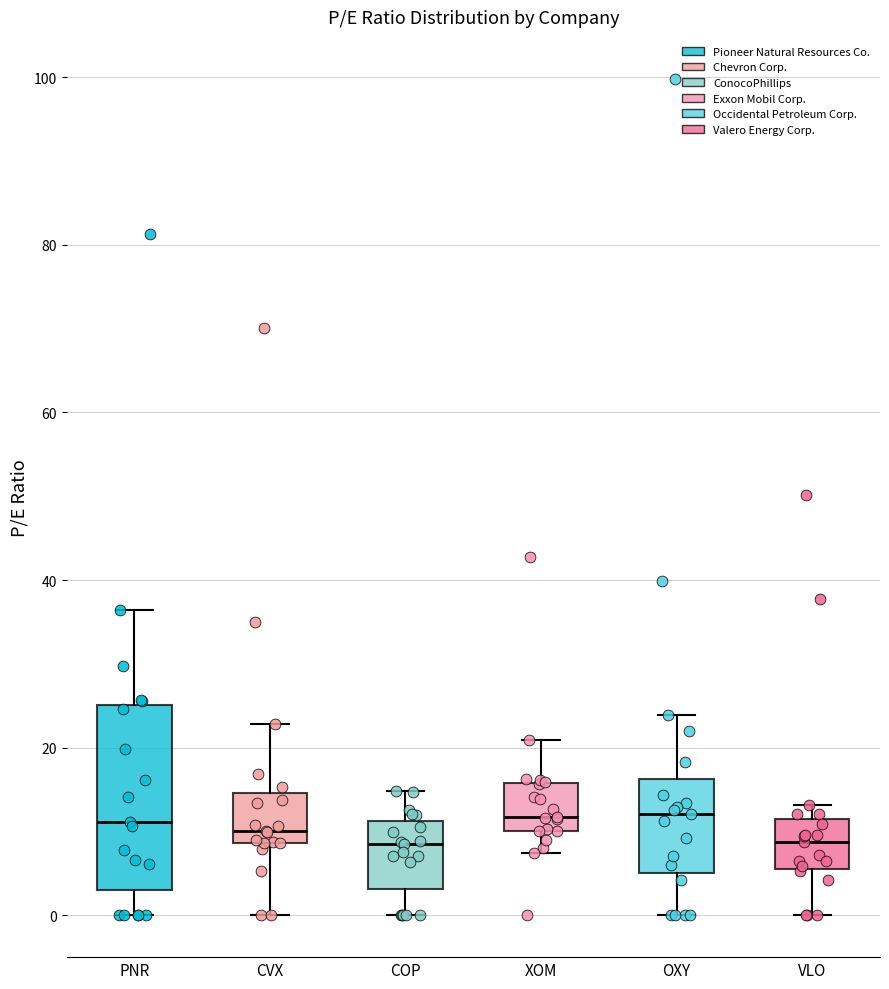

Where does the lower whisker of the box for PNR end on the y-axis? The values are not printed on the chart, so give them approximately, as read against the axis.

0